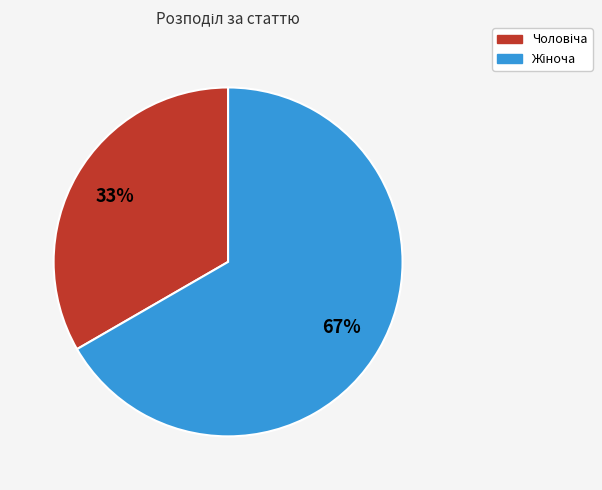

To the nearest percent, what is the average slice percentage?

50%